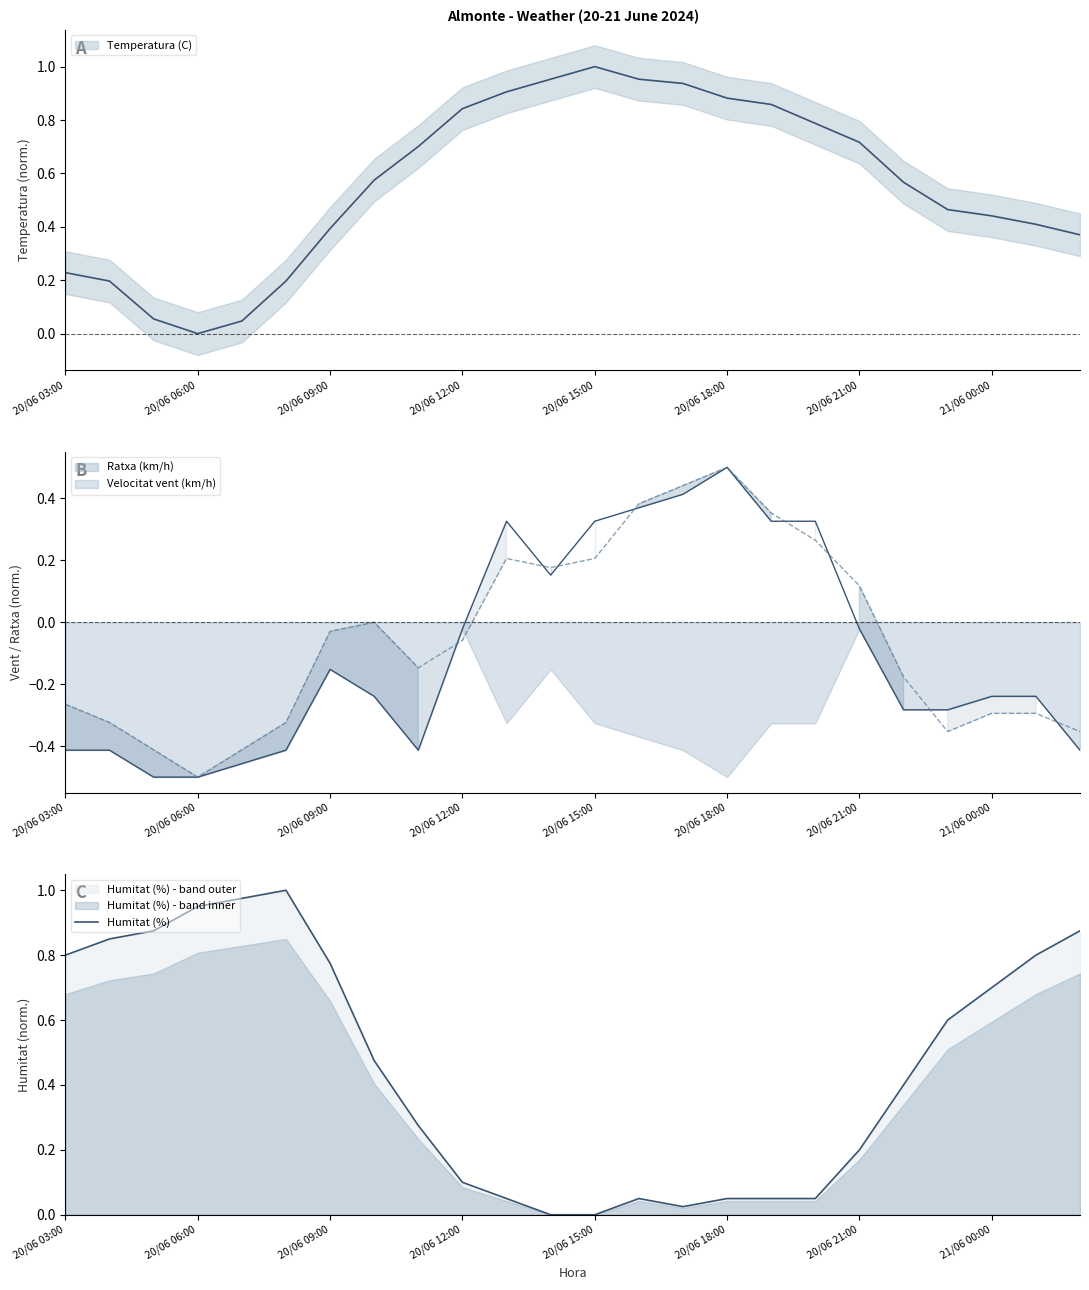

Where is the first local minimum?

14